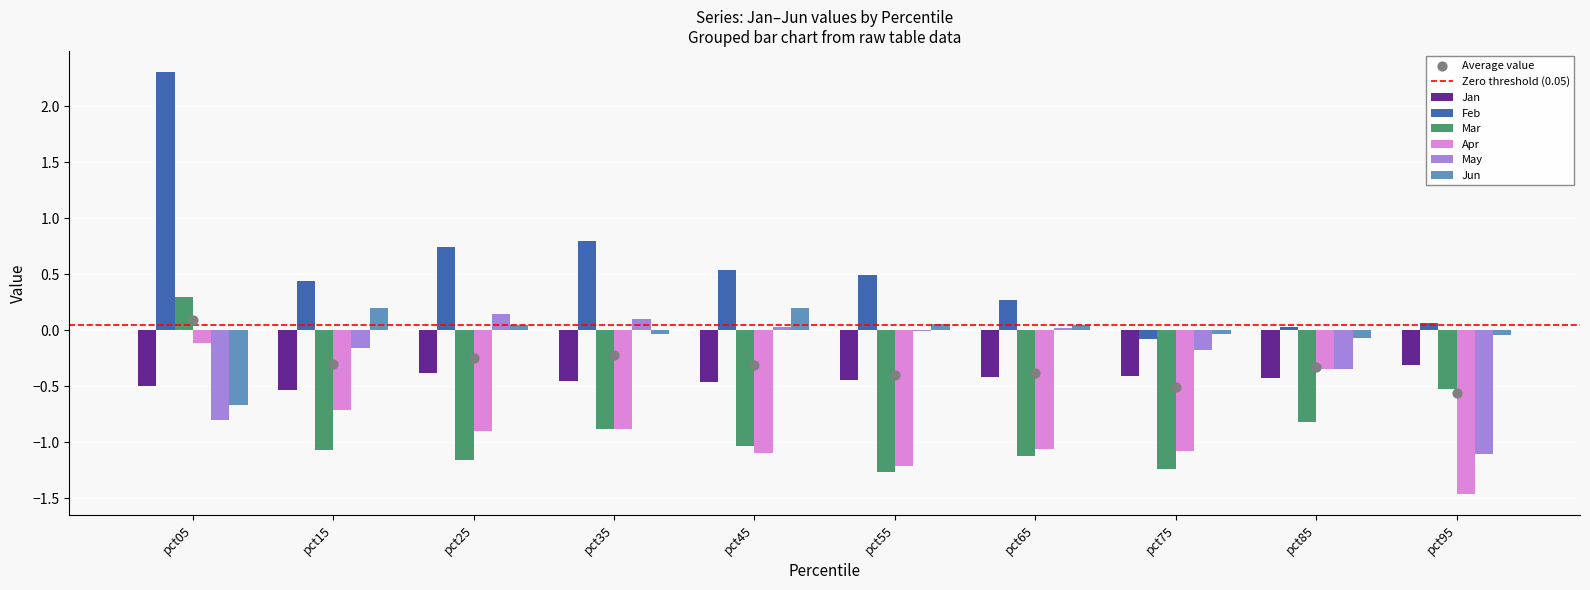

Which series reaches the maximum Y coordinate?

Feb